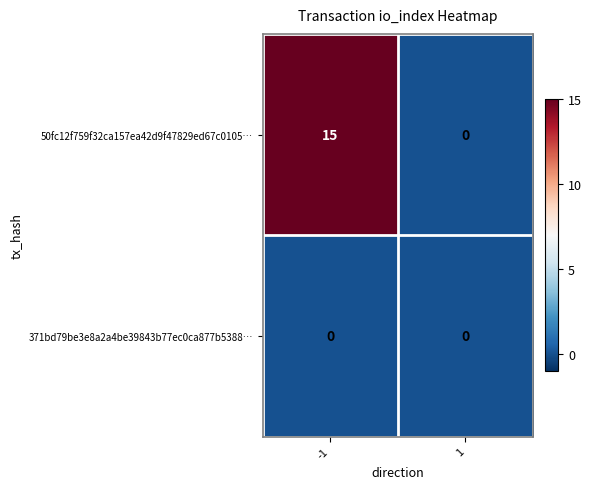

Which series changed the most between -1 and 1?

50fc12f759f32ca157ea42d9f47829ed67c0105…